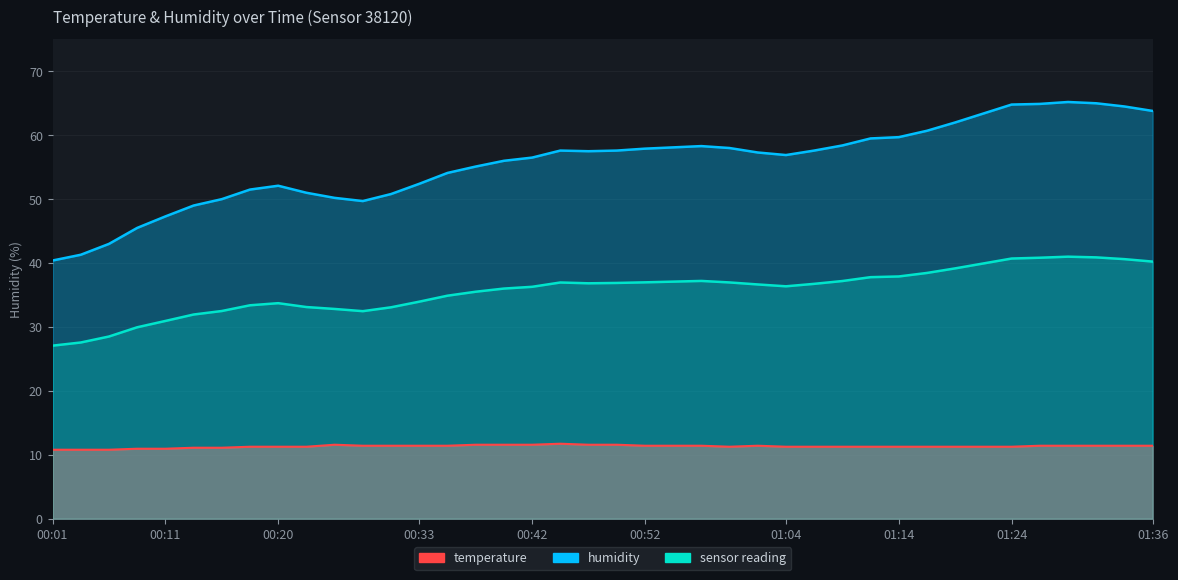

What is the sum of all humidity values?

2224.6